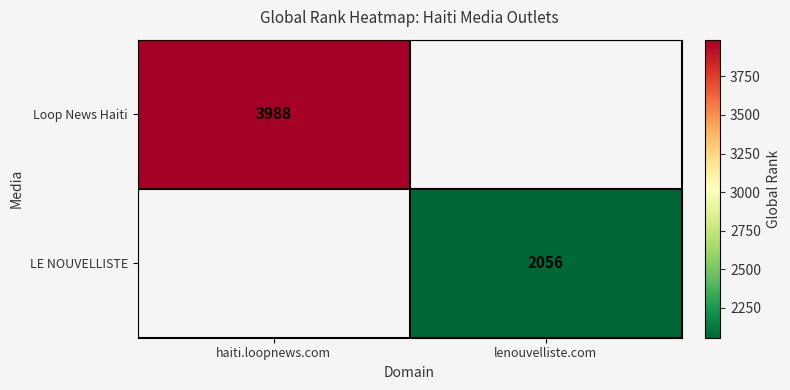

Is the value of LE NOUVELLISTE at lenouvelliste.com greater than the value of Loop News Haiti at haiti.loopnews.com?

No